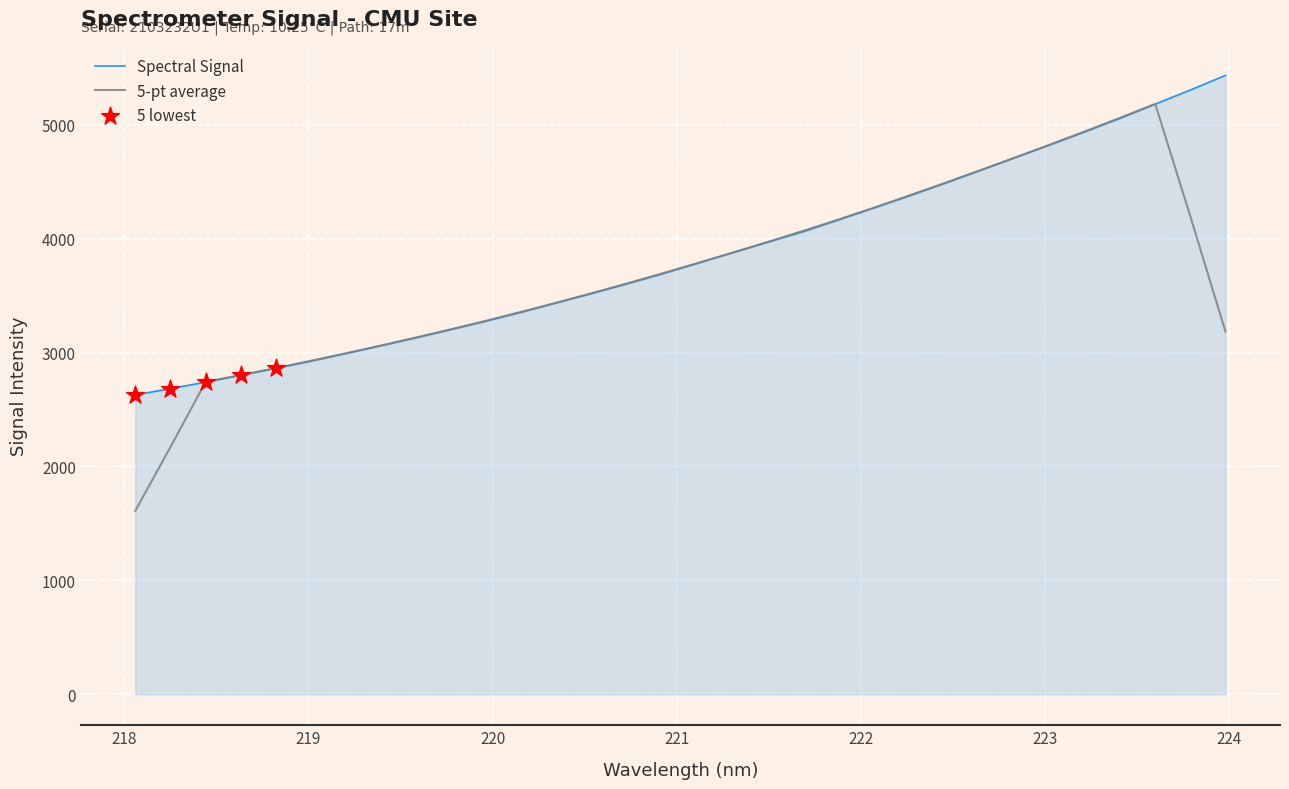

Which series has the largest total across all categories?

Spectral Signal